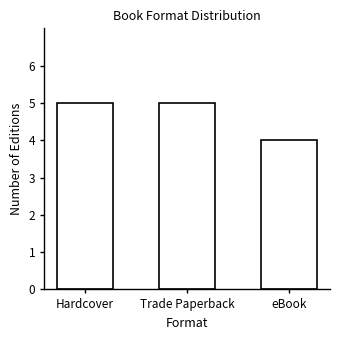

How many categories are shown in the chart?

3